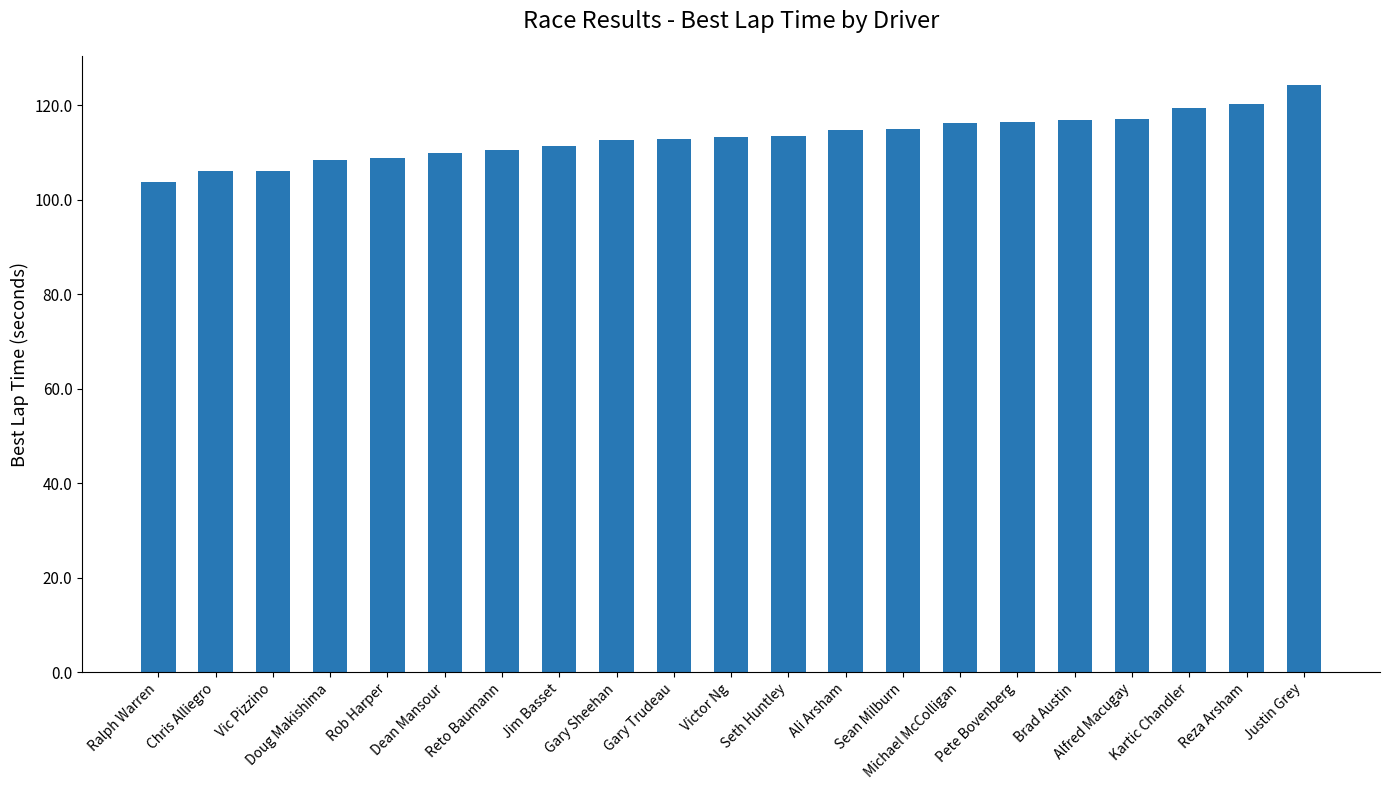

How many distinct data groups are displayed?

1